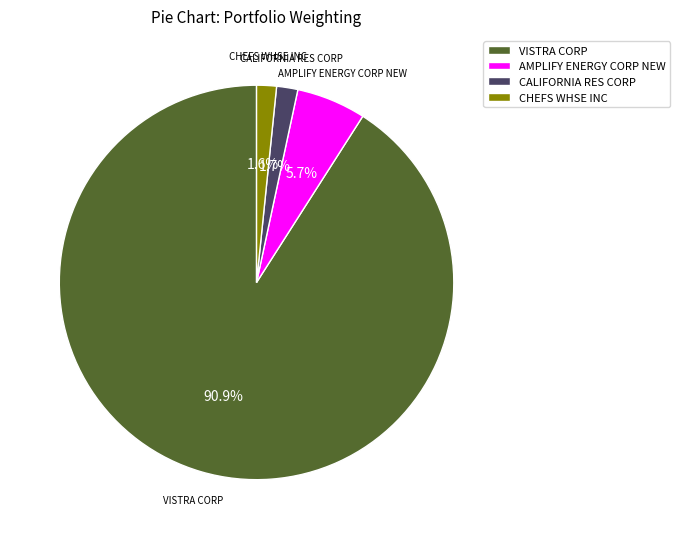

Does any single category account for the majority?

Yes